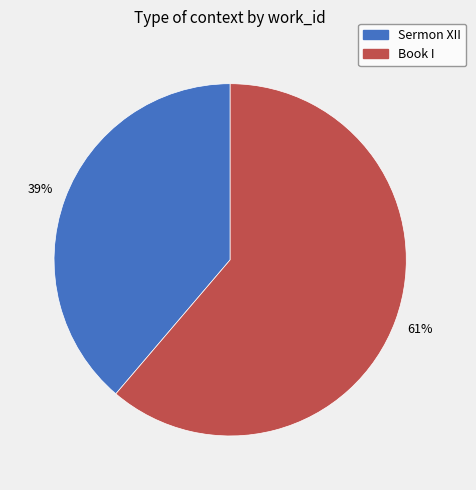

Does Sermon XII account for over 50% of the chart?

No